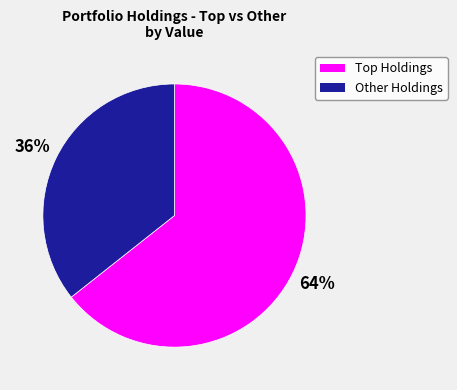

Does any single category account for the majority?

Yes